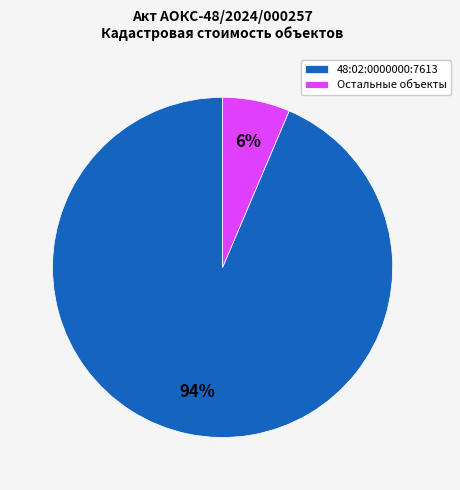

What is the majority slice?

48:02:0000000:7613